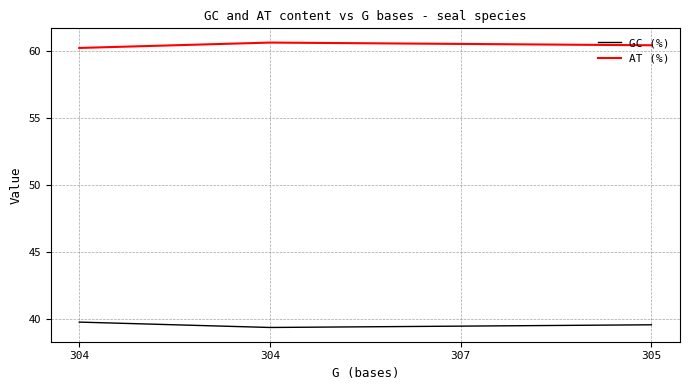

Does the chart display data point markers on the line(s)?

No